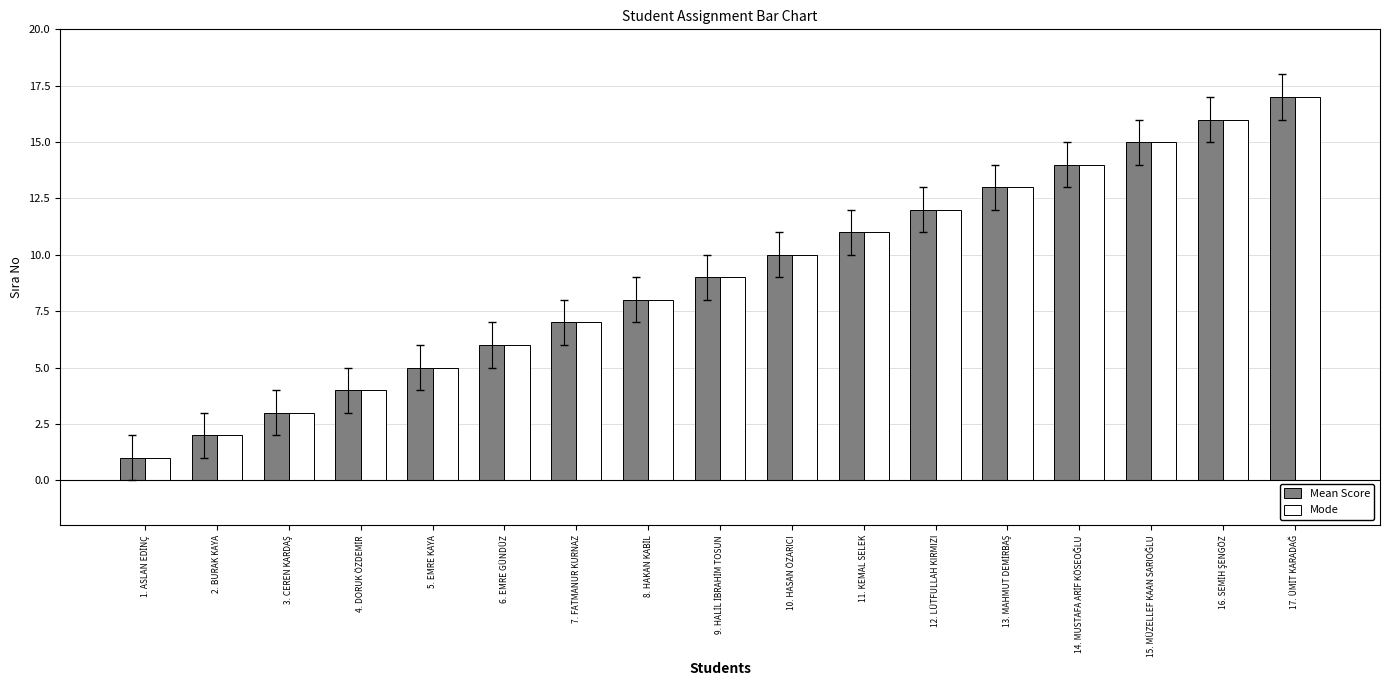

Is it true that Mean Score equals 7 at 5. EMRE KAYA?

False